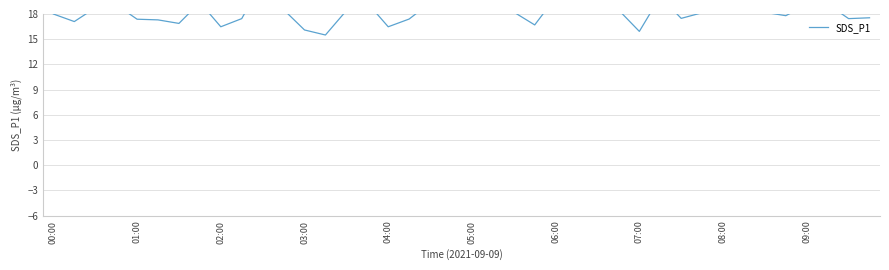

What is the difference between the second highest and minimum values?

6.4